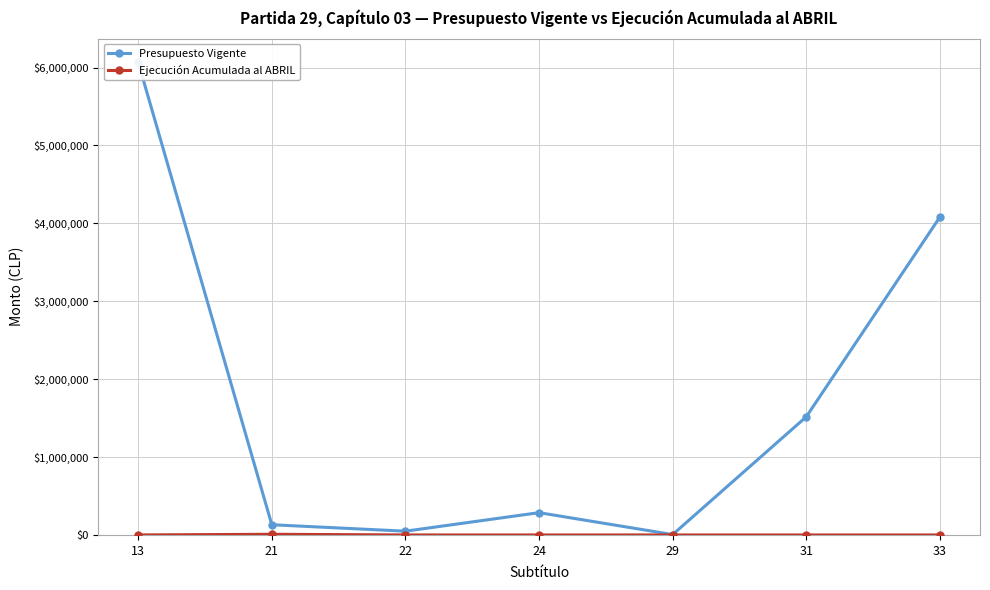

What is the difference between the maximum and minimum values in the Ejecución Acumulada al ABRIL series?

8460